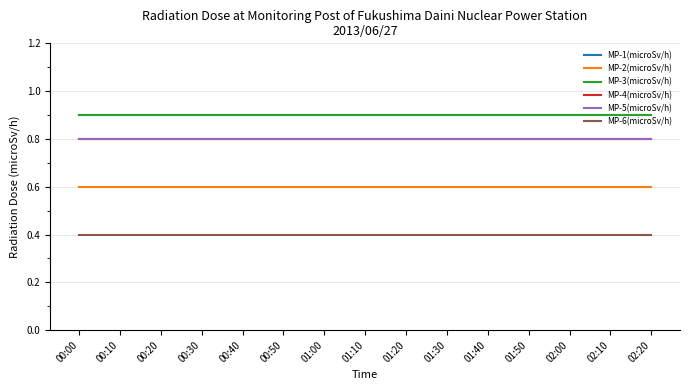

Rank the series at 01:20 from lowest to highest value.

MP-6(microSv/h), MP-2(microSv/h), MP-4(microSv/h), MP-5(microSv/h), MP-1(microSv/h), MP-3(microSv/h)